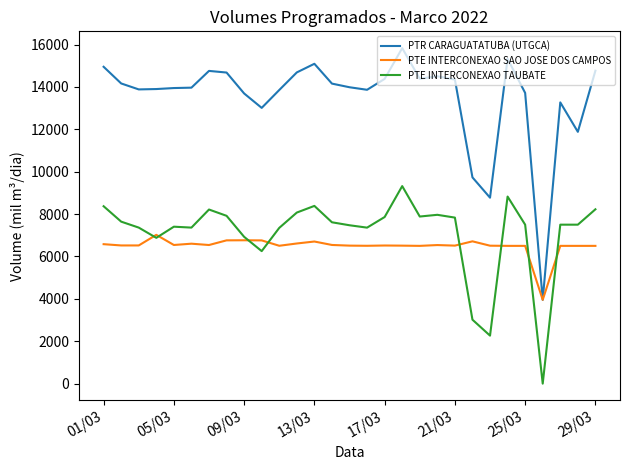

True or false: PTR CARAGUATATUBA (UTGCA) and PTE INTERCONEXAO TAUBATE cross at least once.

False